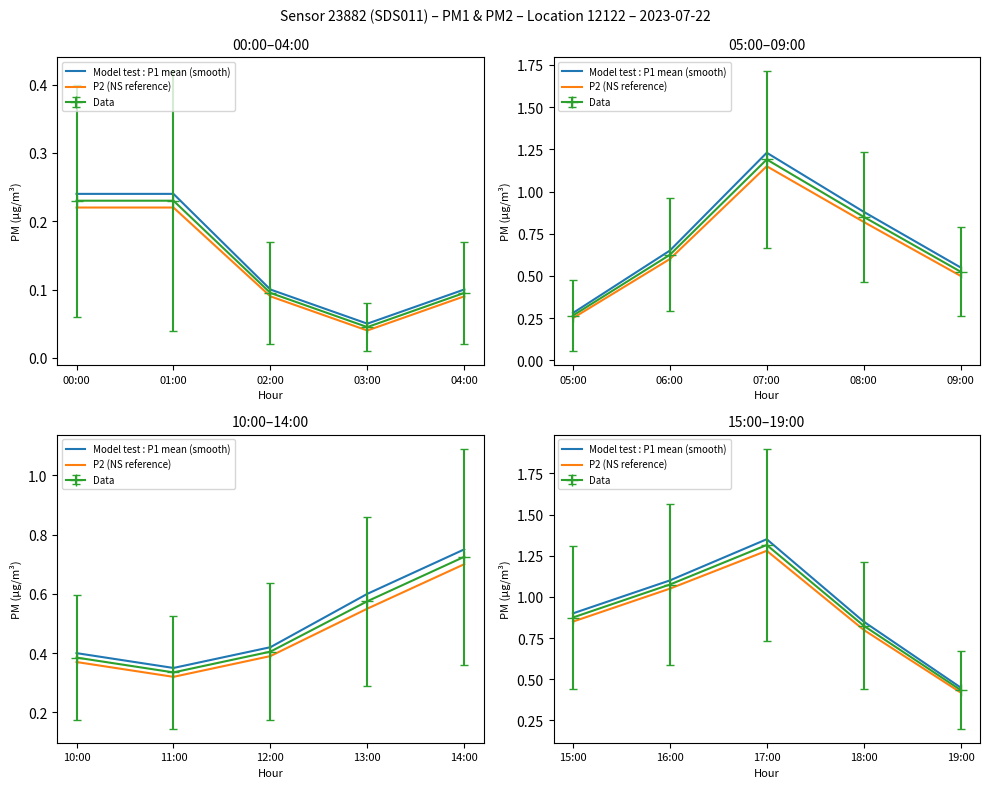

What is the average value of the P2 (NS reference) series?

0.9